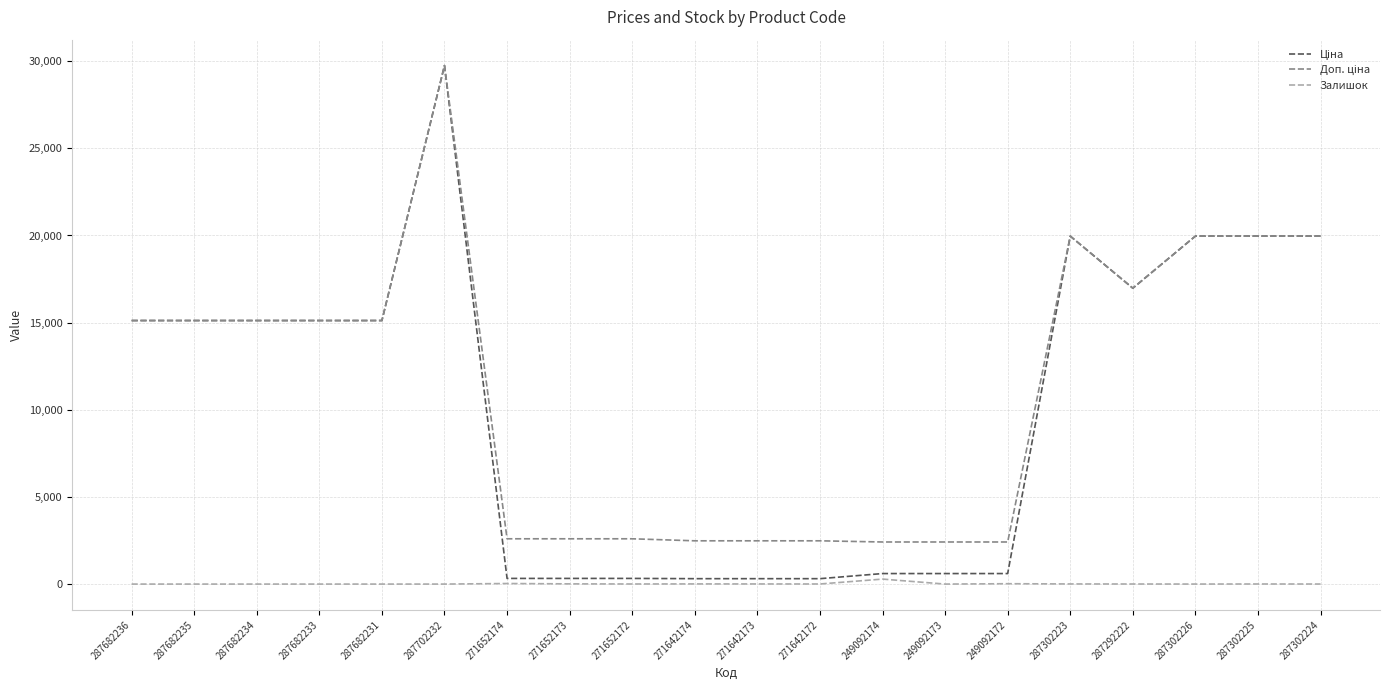

What is the total value across all series at 287682234?

30240.0